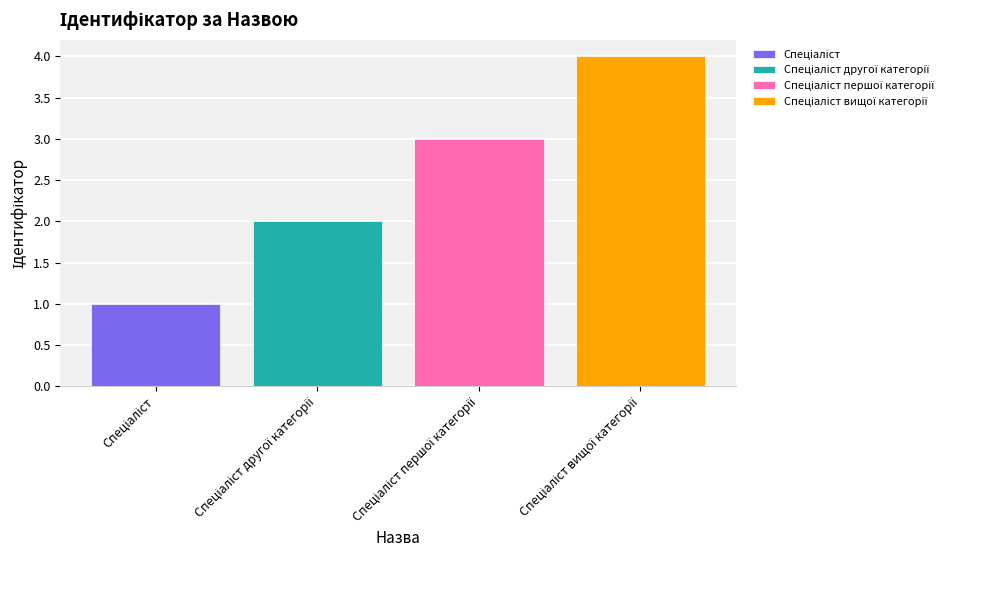

How many data points does each series have?

4